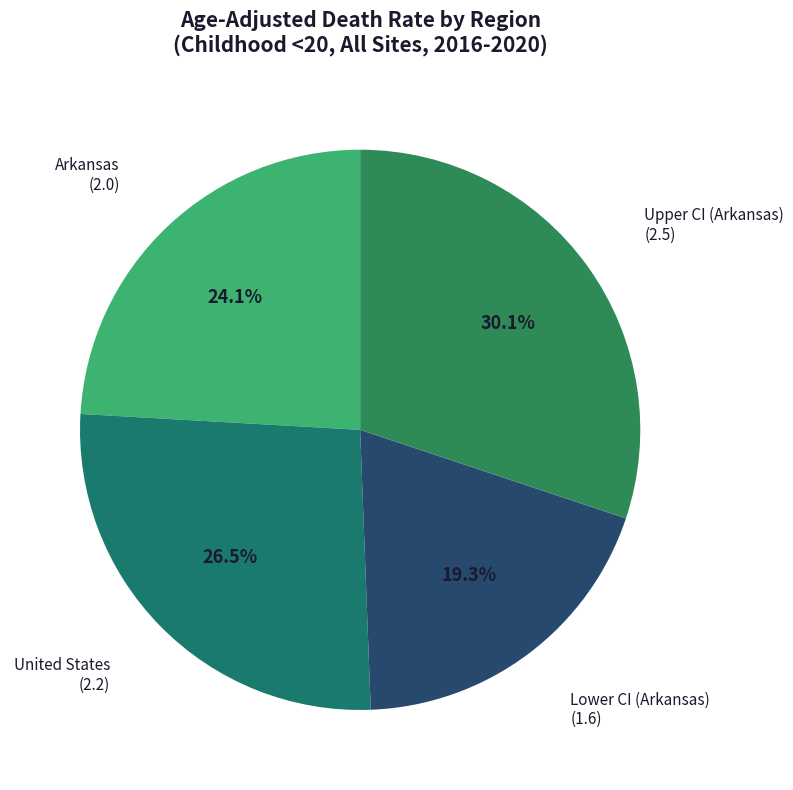

Is there a majority slice in this chart?

No